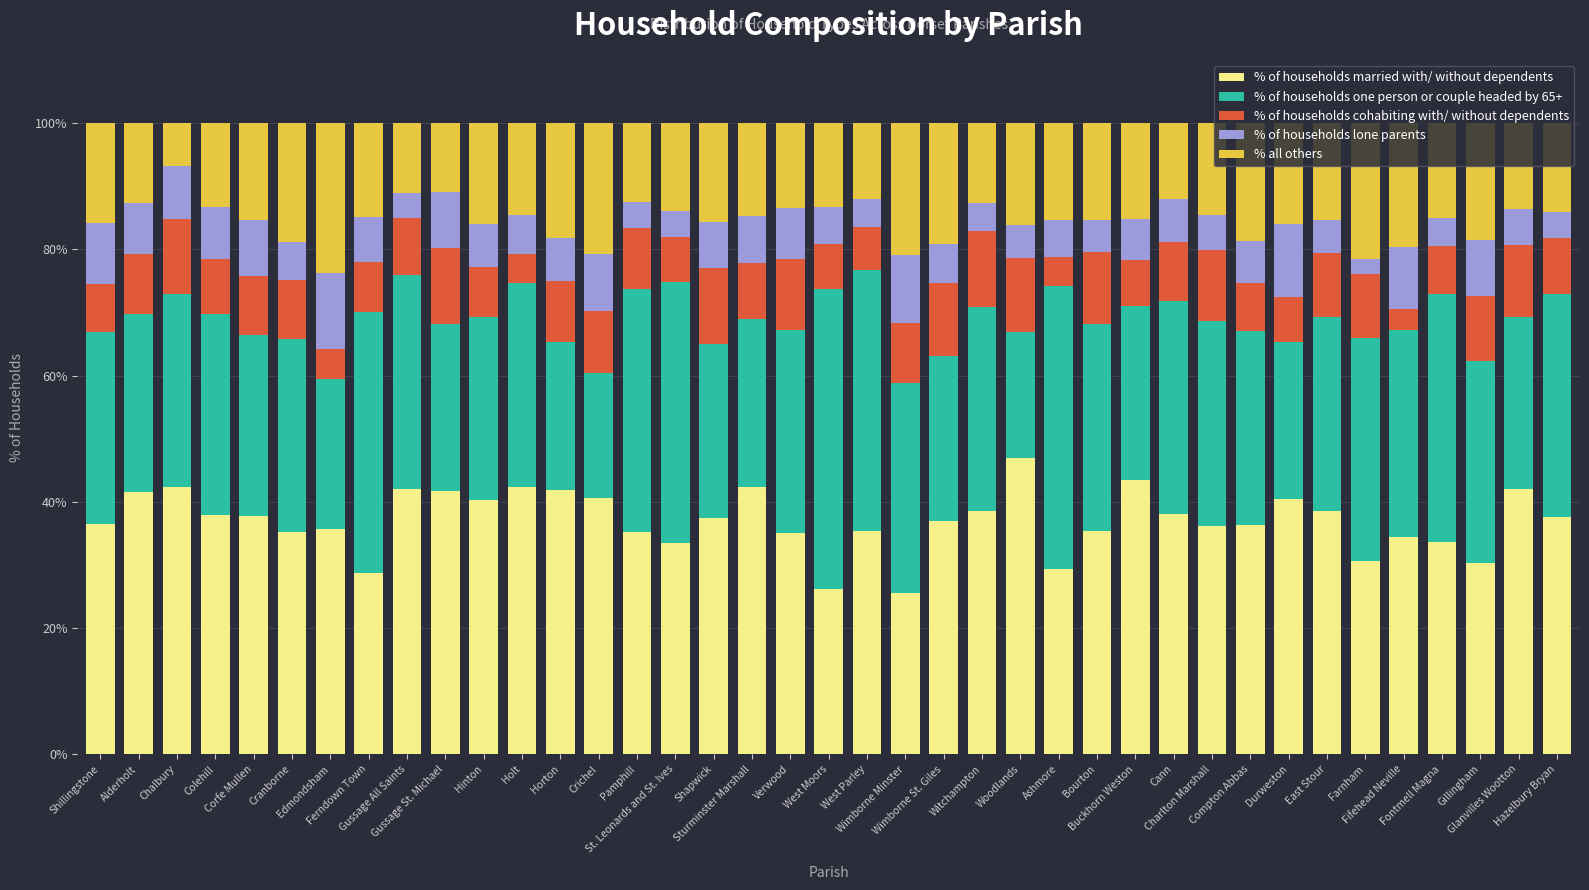

What is the highest value of the % of households married with/ without dependents series?

46.9